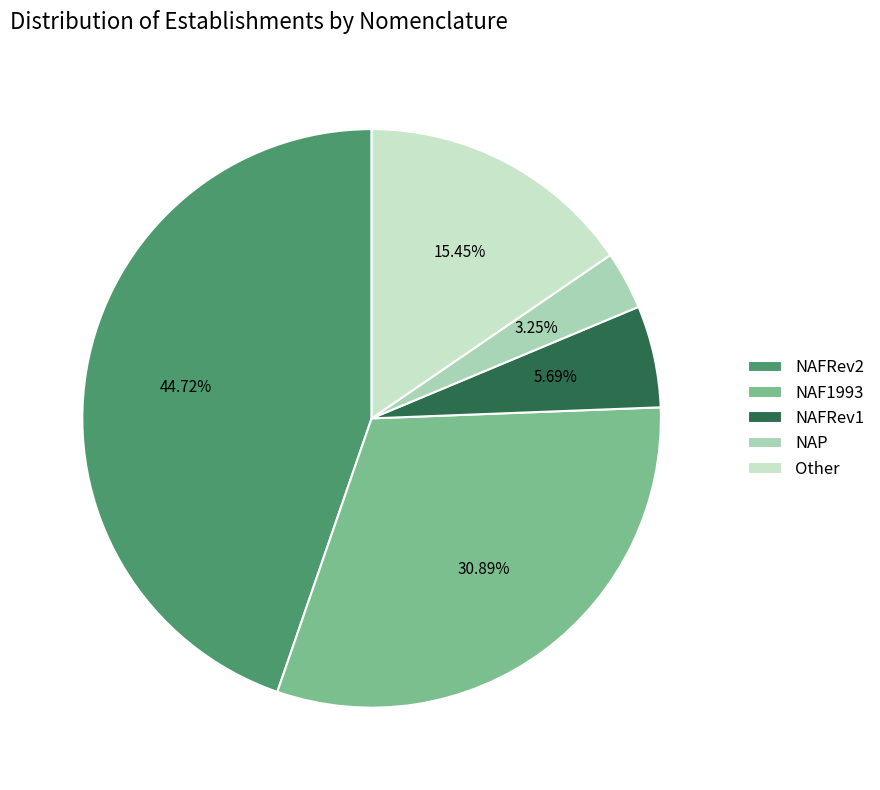

Combined, do NAFRev1 and NAP account for over 50%?

No